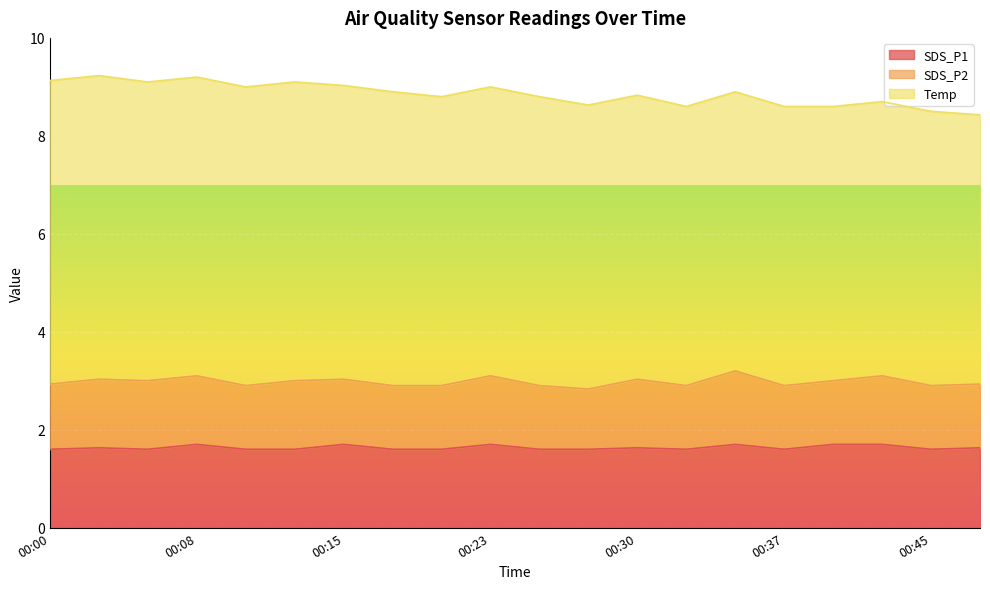

At which category is the sum across all series the highest?

00:03